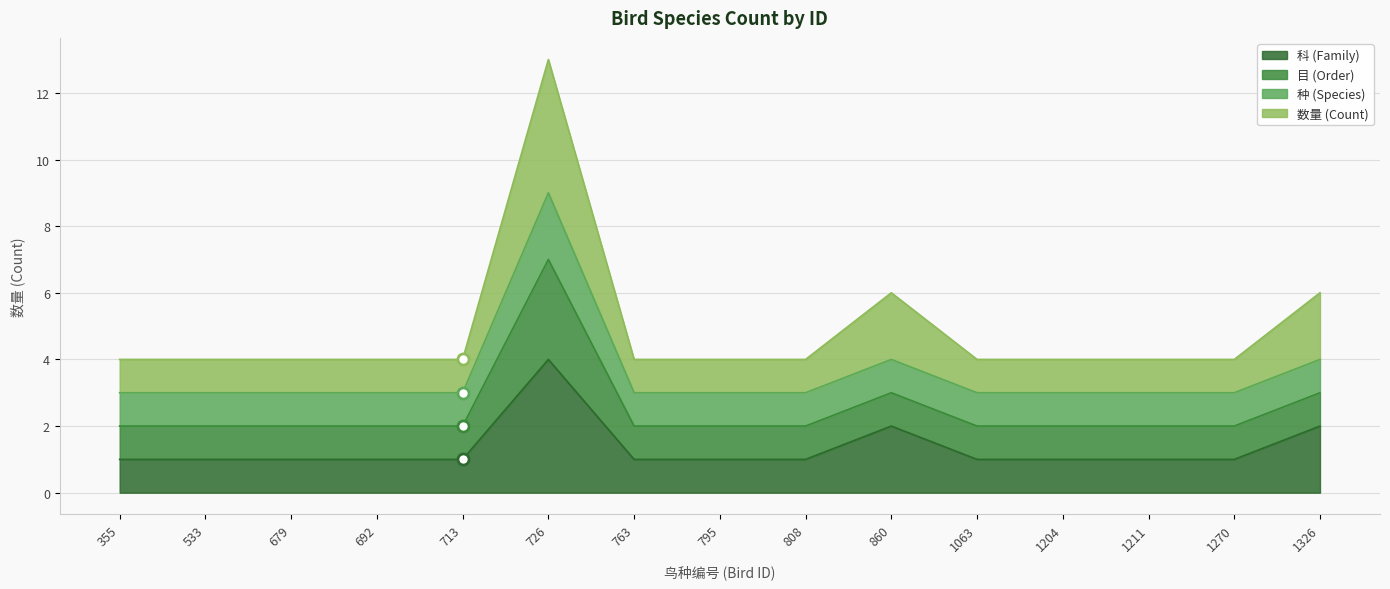

Does the chart have visible grid lines?

Yes